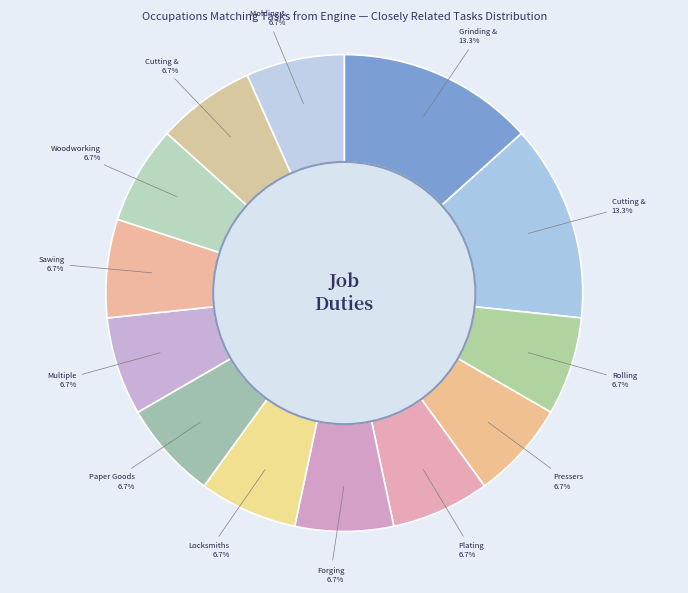

How many segments does this pie chart have?

13